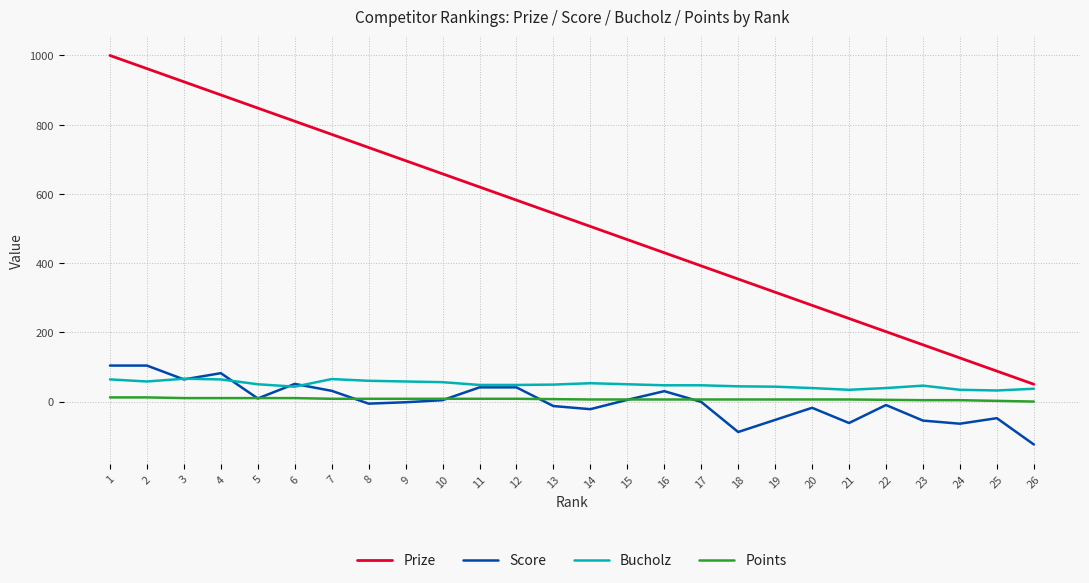

Between 11 and 26, which series saw the biggest shift?

Prize